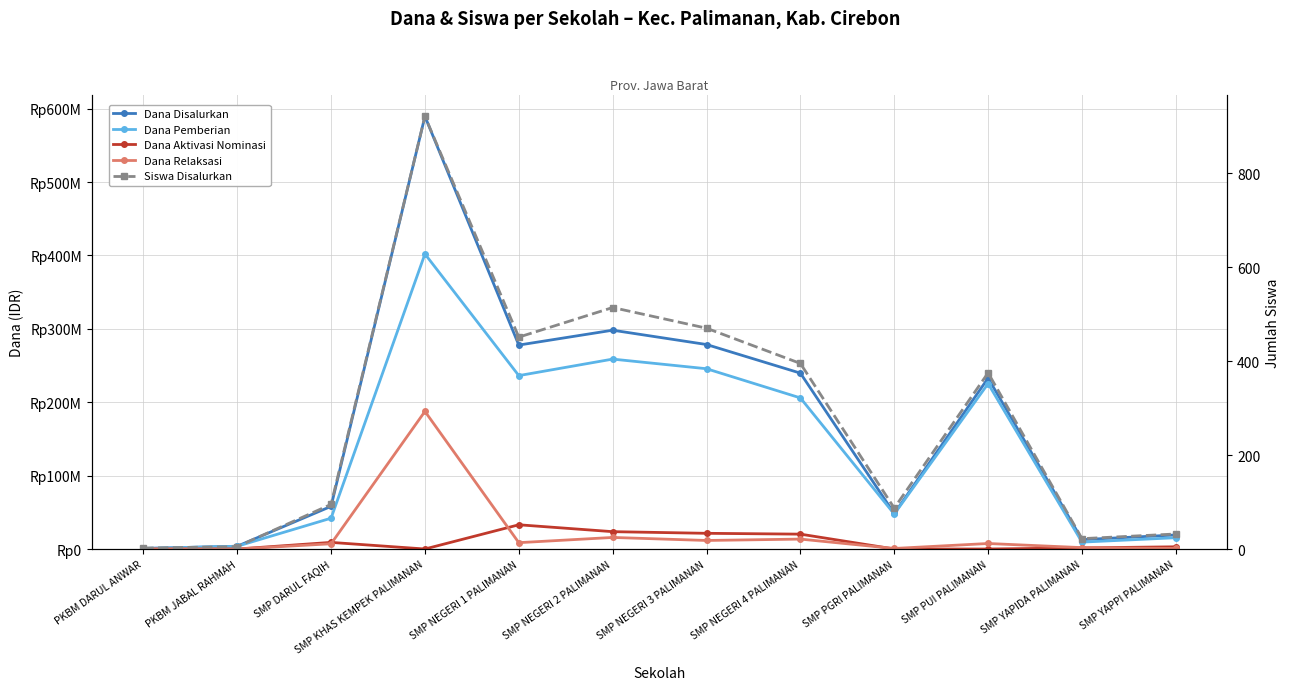

What is the difference between the maximum and second lowest values in the Dana Aktivasi Nominasi series?

33000000